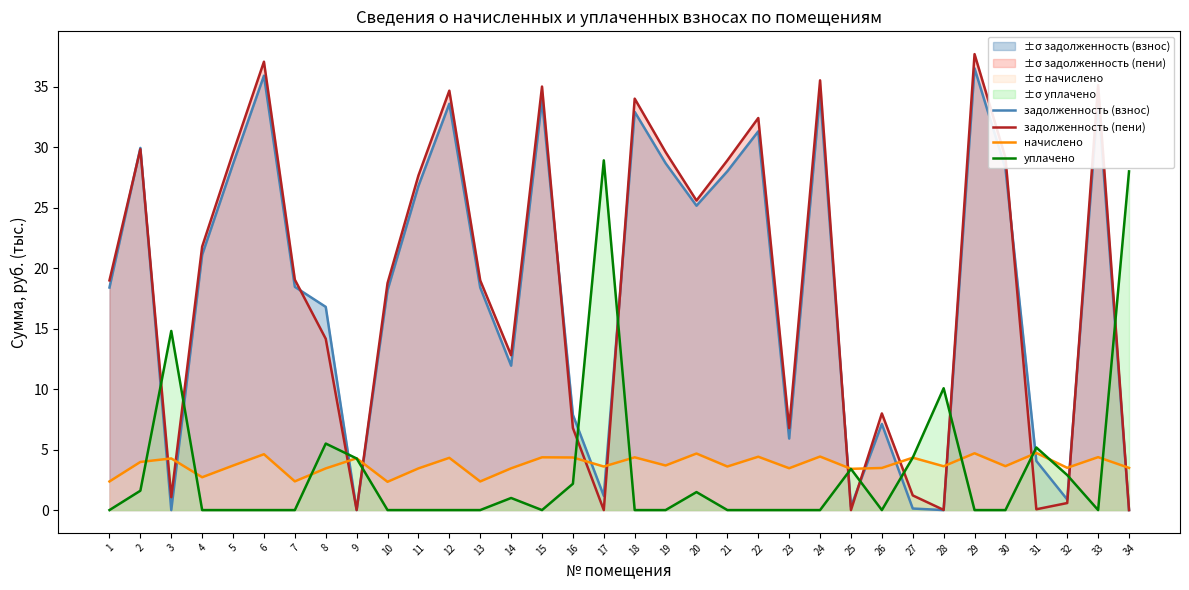

Rank the categories by задолженность (взнос) value from highest to lowest.

29, 6, 24, 33, 15, 12, 18, 22, 2, 19, 5, 30, 21, 11, 20, 4, 7, 1, 13, 10, 8, 14, 16, 26, 23, 31, 17, 32, 25, 27, 9, 3, 28, 34